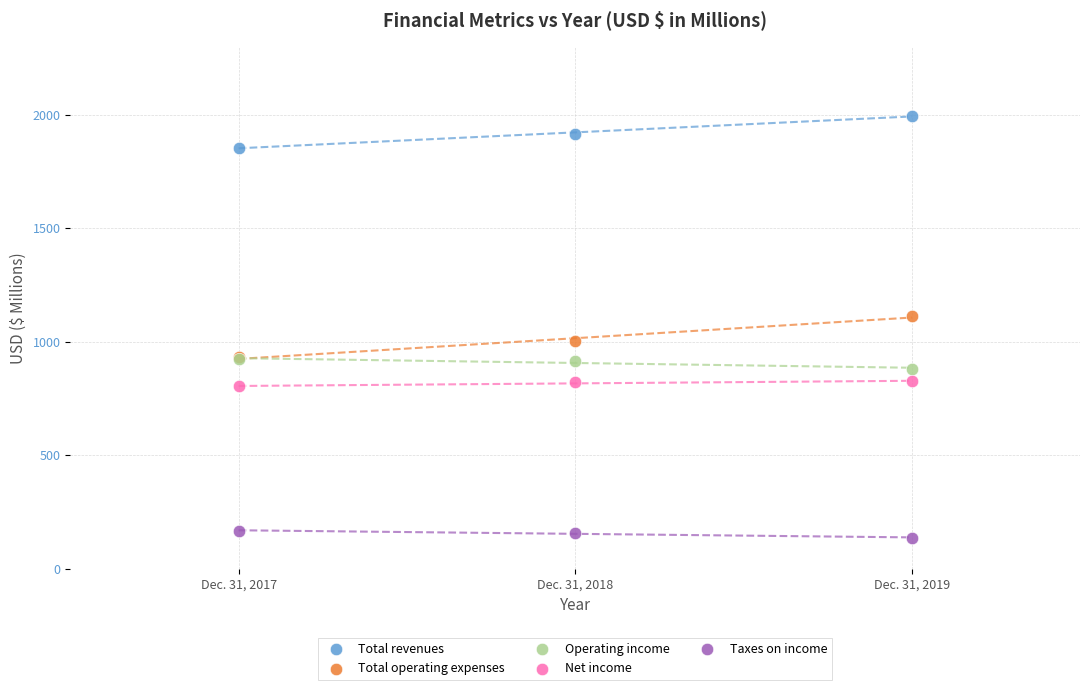

Which series has the largest Y range (max minus min)?

Total operating expenses